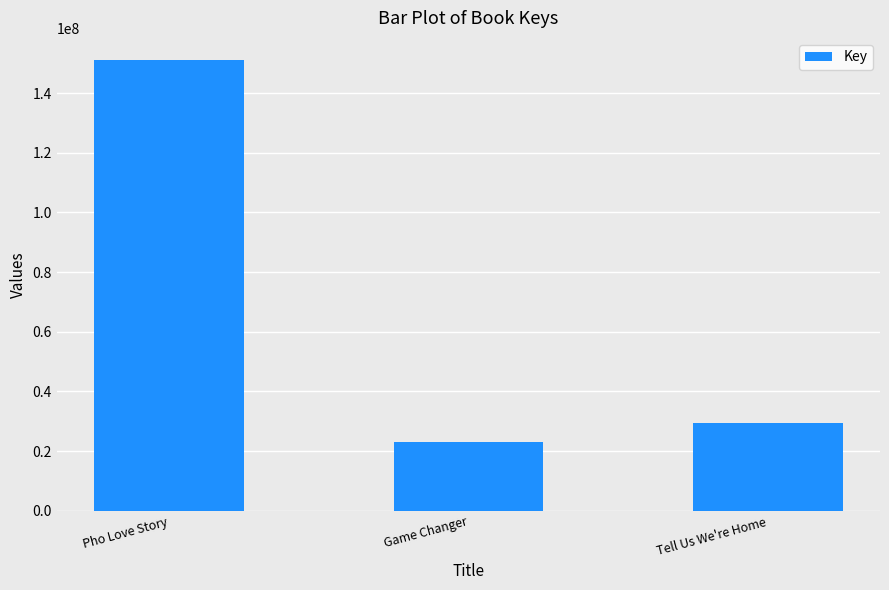

What is the greatest value displayed?

150968597